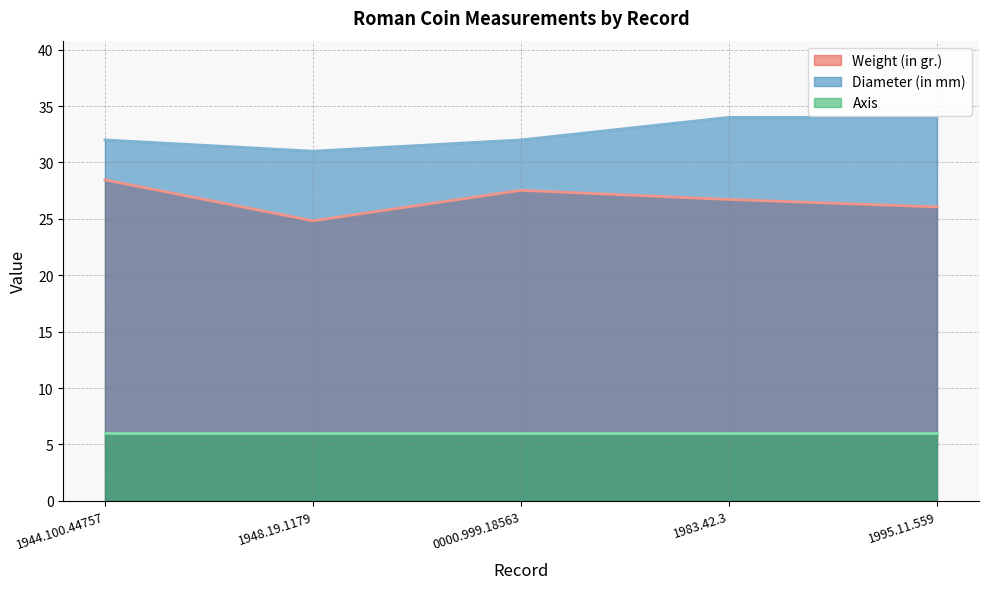

At how many categories does at least one series exceed 32?

2